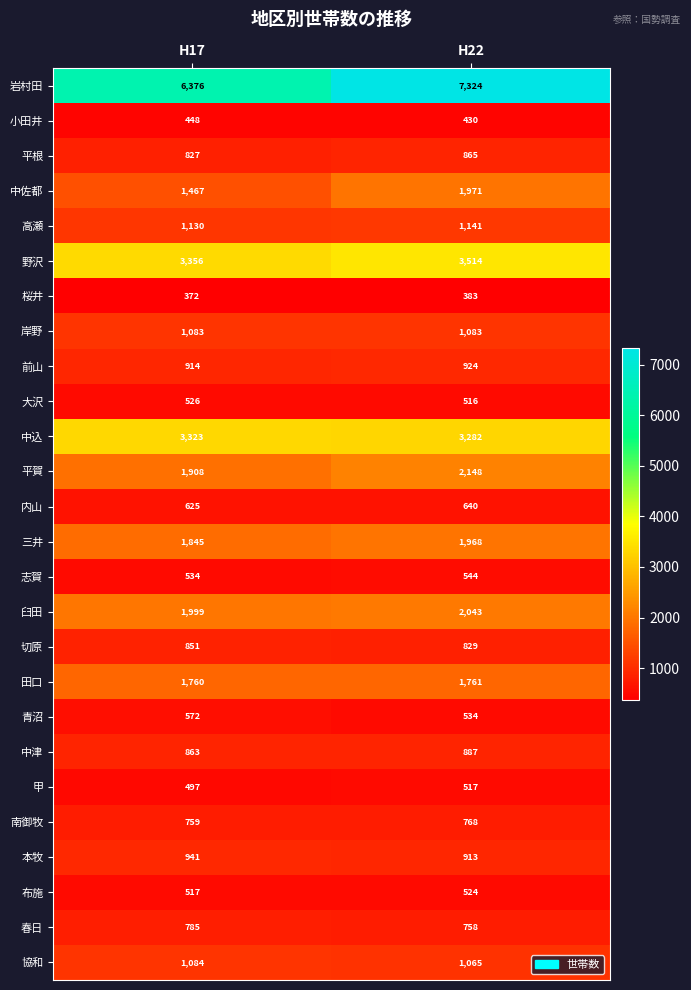

At which label does 切原 reach its peak?

H17